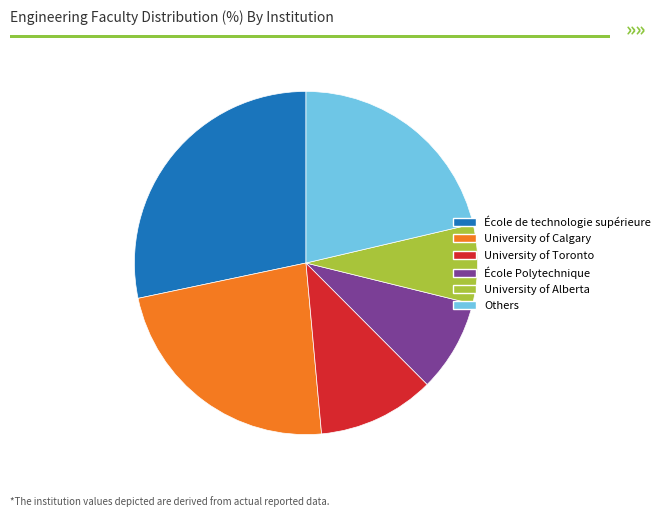

Is there any slice that represents more than half of the pie?

No